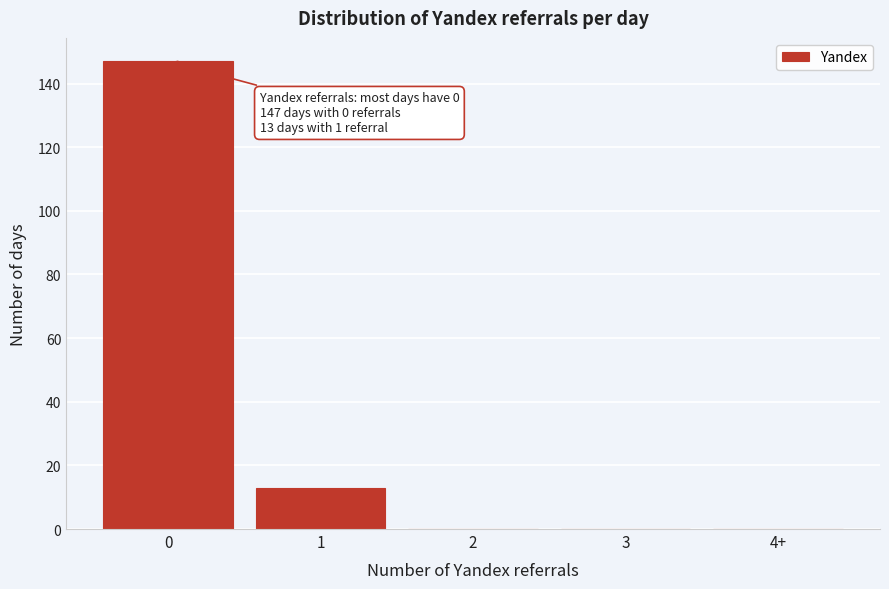

Reading right to left, what are all the values shown in this chart?

4+=0	3=0	2=0	1=13	0=147